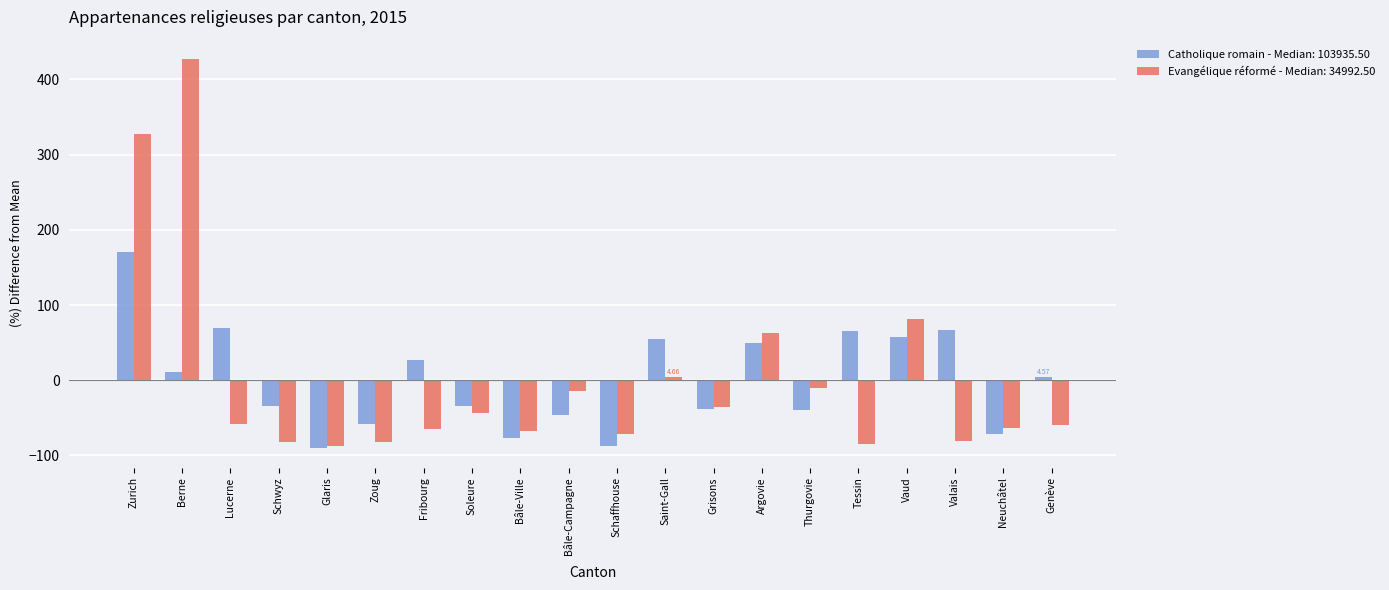

What is the difference between the maximum and minimum values in the Catholique romain - Median: 103935.50 series?

261.3